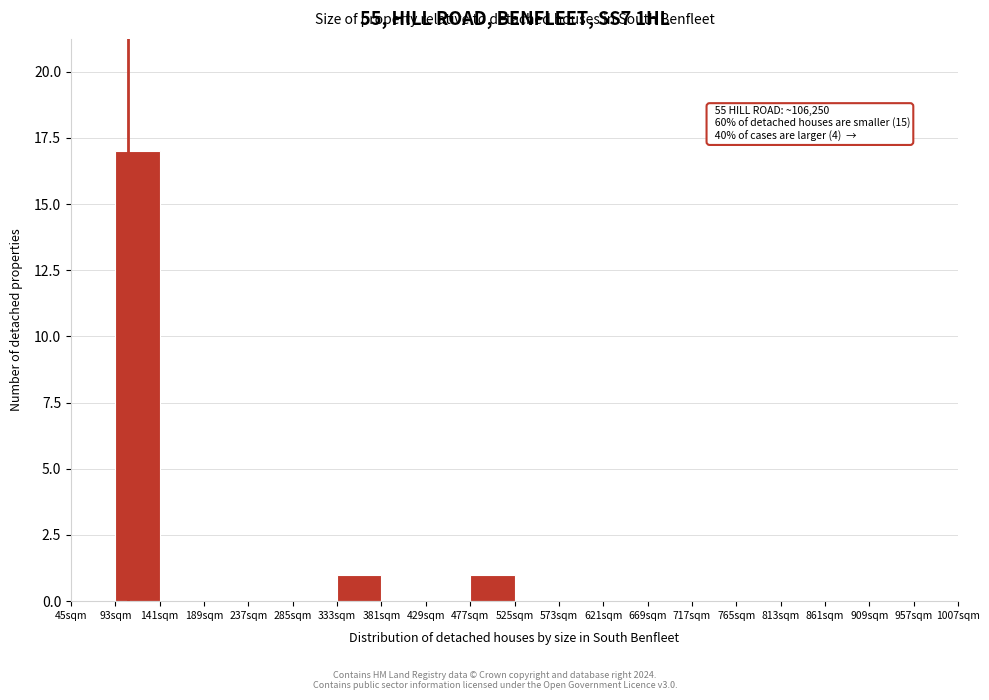

Reading right to left, what are all the values shown in this chart?

957sqm=0	909sqm=0	861sqm=0	813sqm=0	765sqm=0	717sqm=0	669sqm=0	621sqm=0	573sqm=0	525sqm=0	477sqm=1	429sqm=0	381sqm=0	333sqm=1	285sqm=0	237sqm=0	189sqm=0	141sqm=0	93sqm=17	45sqm=0